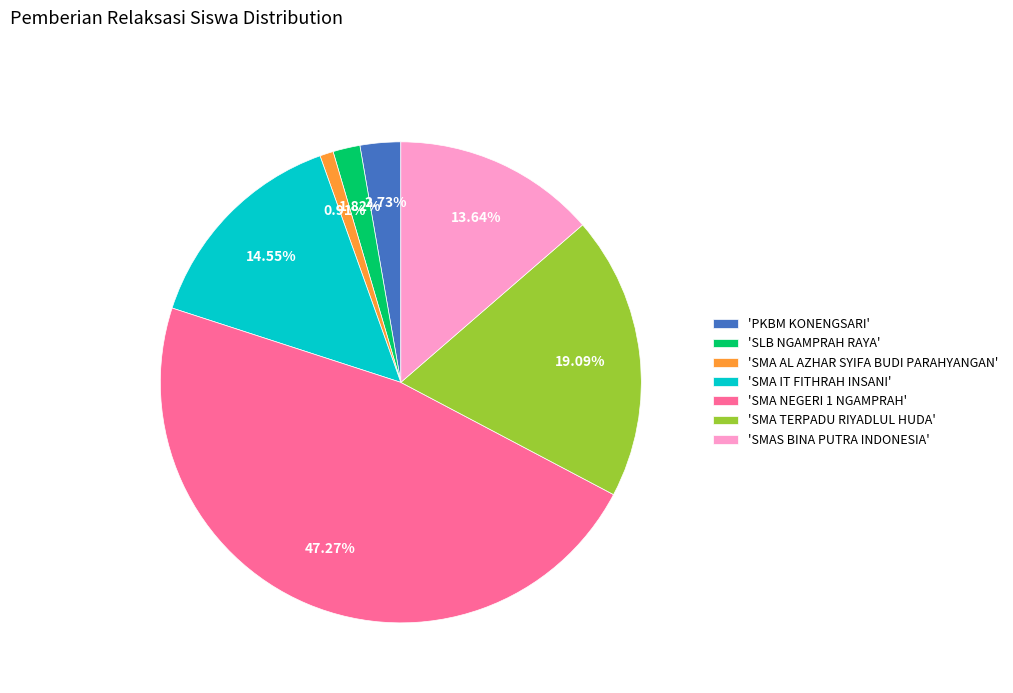

How many segments does this pie chart have?

7